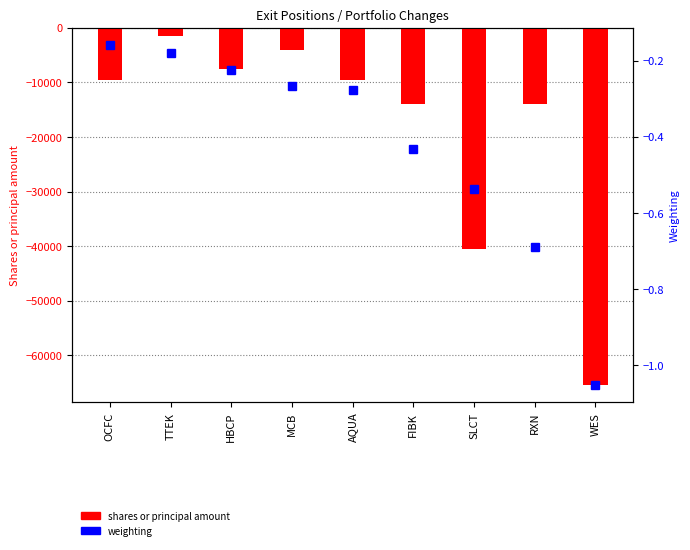

What is the value of the shares or principal amount bar at the 8th from the left?

-13907.0